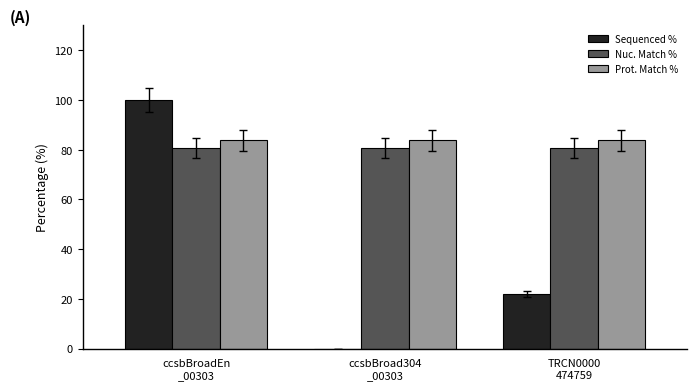

How many categories are shown in the chart?

3